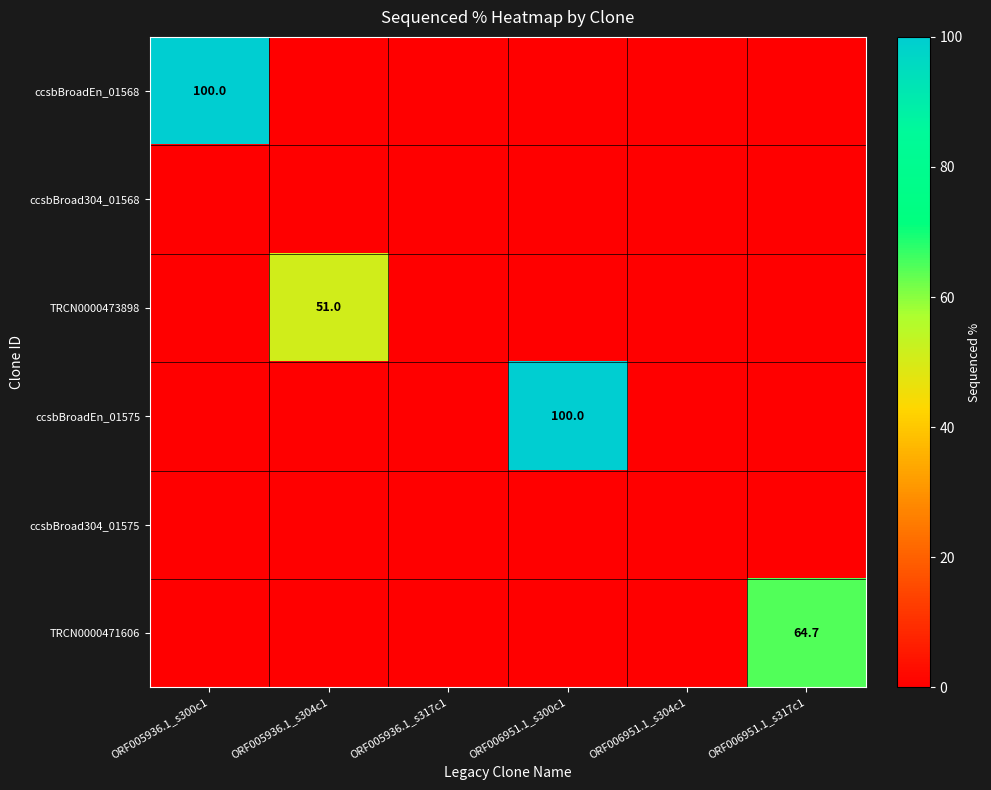

Is it true that TRCN0000471606 equals 111.6 at ORF006951.1_s317c1?

False